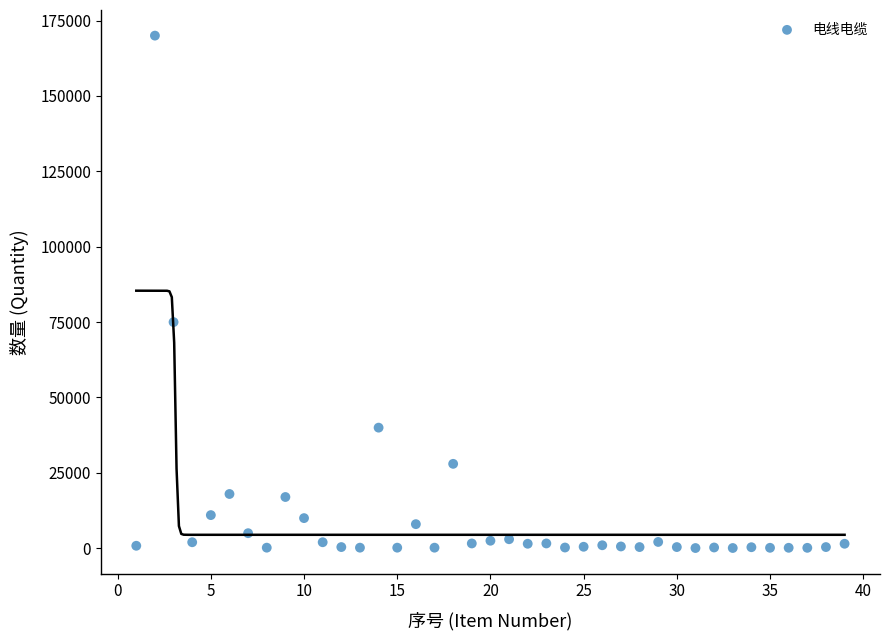

What Y value in the scatter plot is closest to 85040?

75000